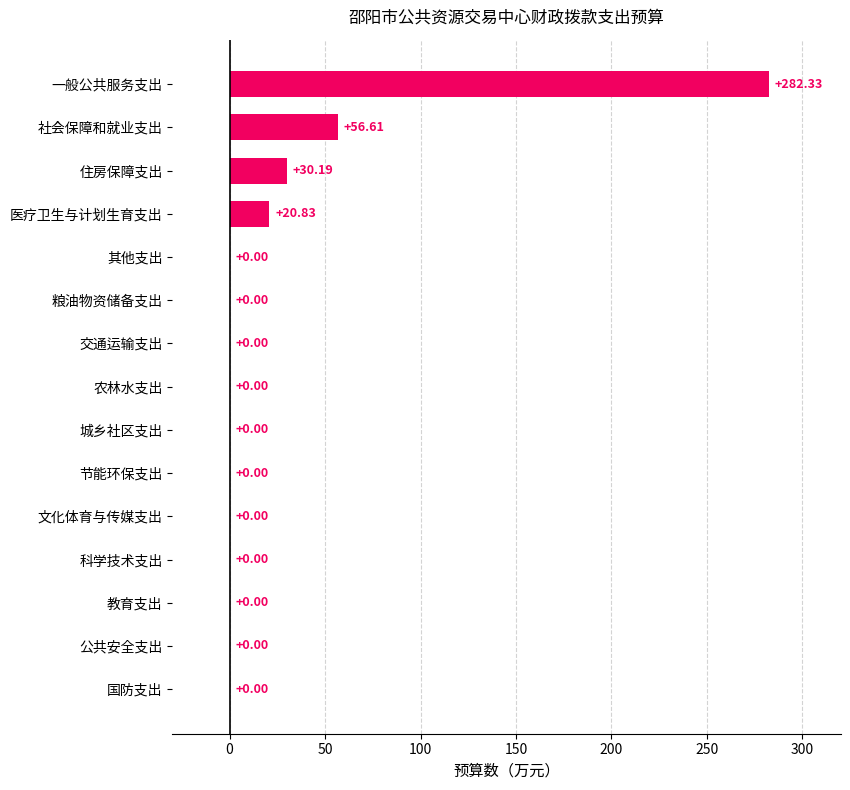

Where is the data nearest to the value 141?

社会保障和就业支出